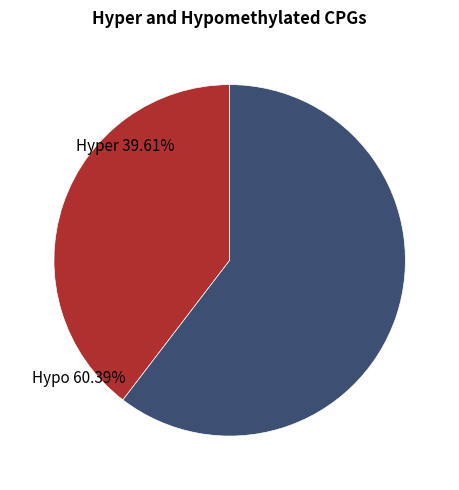

Is there a majority slice in this chart?

Yes